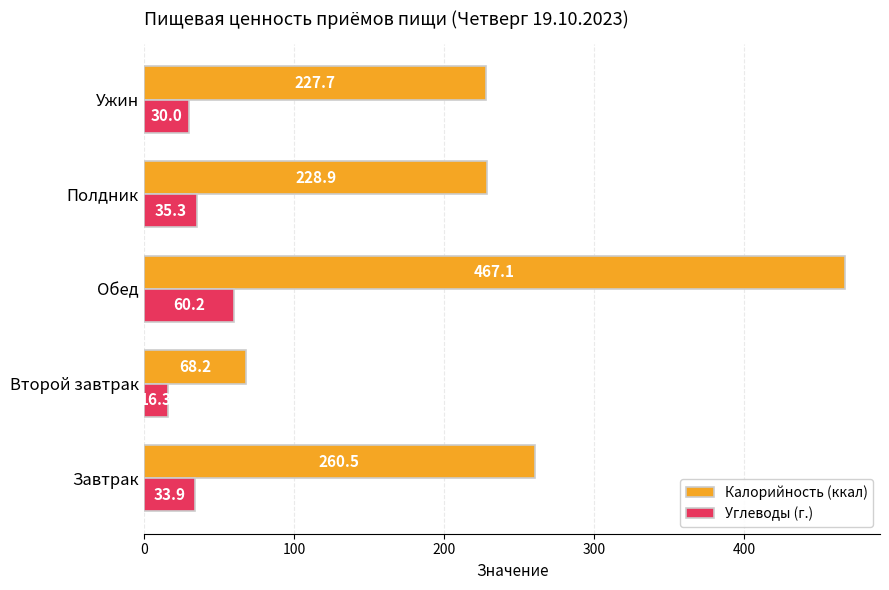

What is the difference between the maximum and second lowest values in the Углеводы (г.) series?

30.2